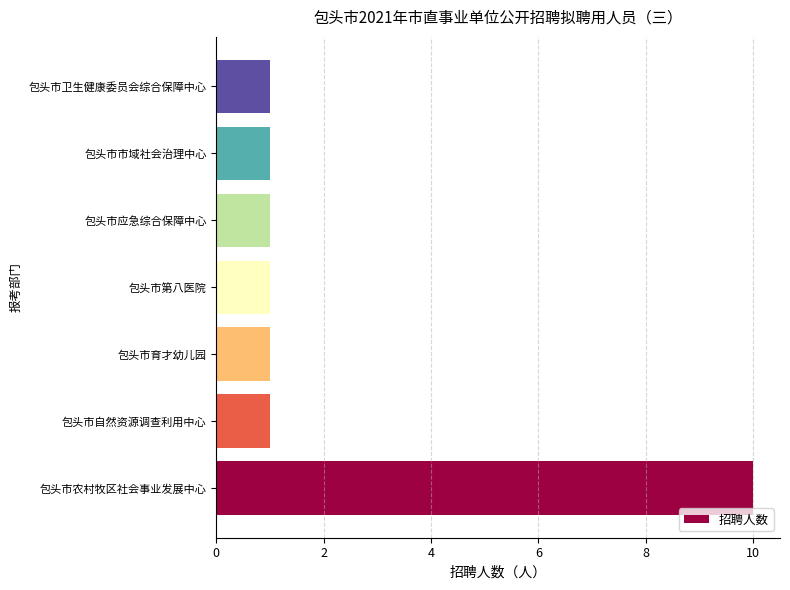

What is the ratio of the value at 包头市自然资源调查利用中心 to the value at 包头市市域社会治理中心?

1.0